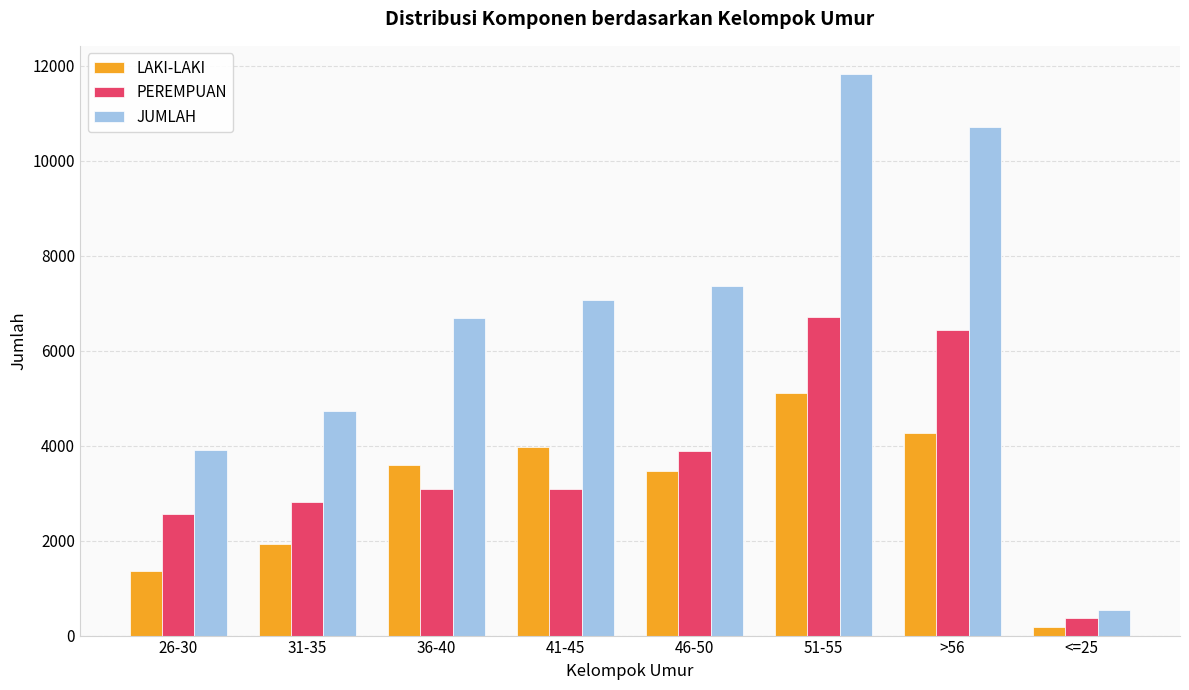

What is the sum of all LAKI-LAKI values?

23873